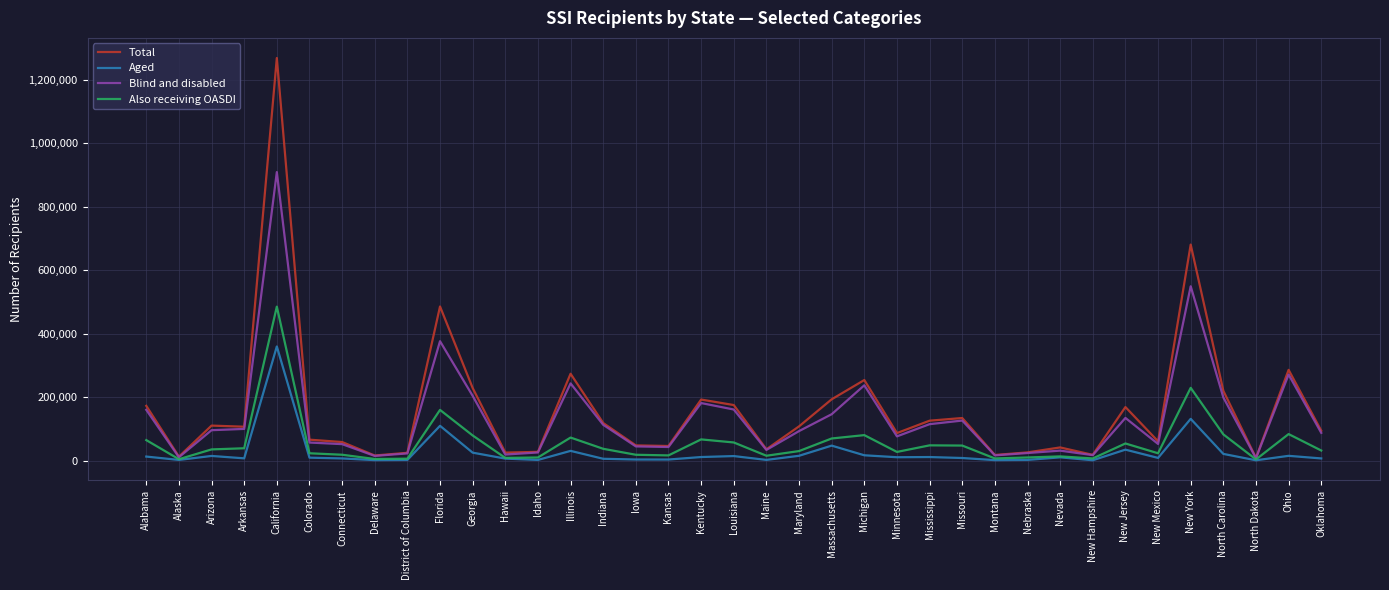

What is the difference between the maximum and minimum values in the Total series?

1259434